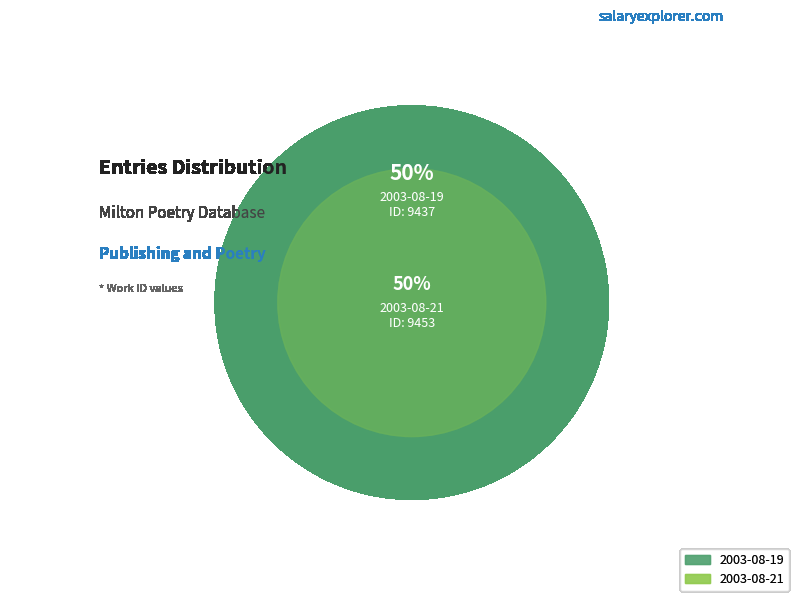

The 2003-08-19 slice represents 50% of the pie. True or false?

True